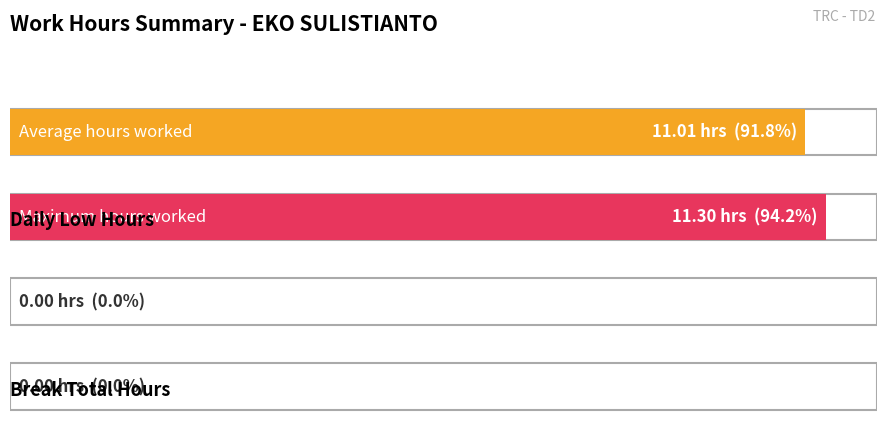

What is the greatest value displayed?

11.3